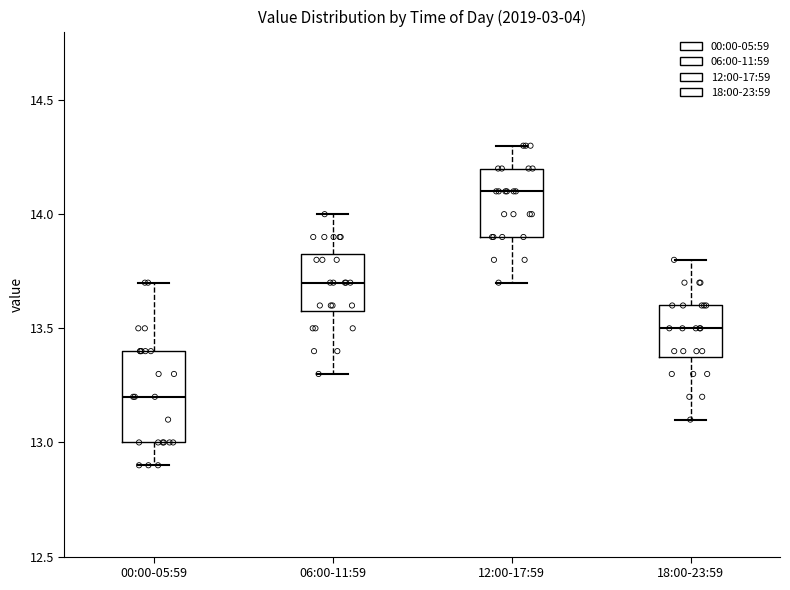

Reading left to right, transcribe this box plot: for each box, give where its median line is, the range the box spans, and where its two whiskers end, as read against the y-axis. The values are not printed on the chart, so give them approximately, as read against the axis.

00:00-05:59: median 13.20, box 13.00 to 13.40, whiskers 12.90 to 13.70
06:00-11:59: median 13.70, box 13.60 to 13.85, whiskers 13.30 to 14.00
12:00-17:59: median 14.10, box 13.90 to 14.20, whiskers 13.70 to 14.30
18:00-23:59: median 13.50, box 13.40 to 13.60, whiskers 13.10 to 13.80